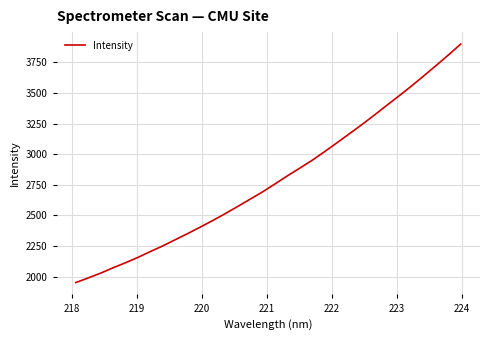

What is the difference between the maximum and minimum values?

1948.1